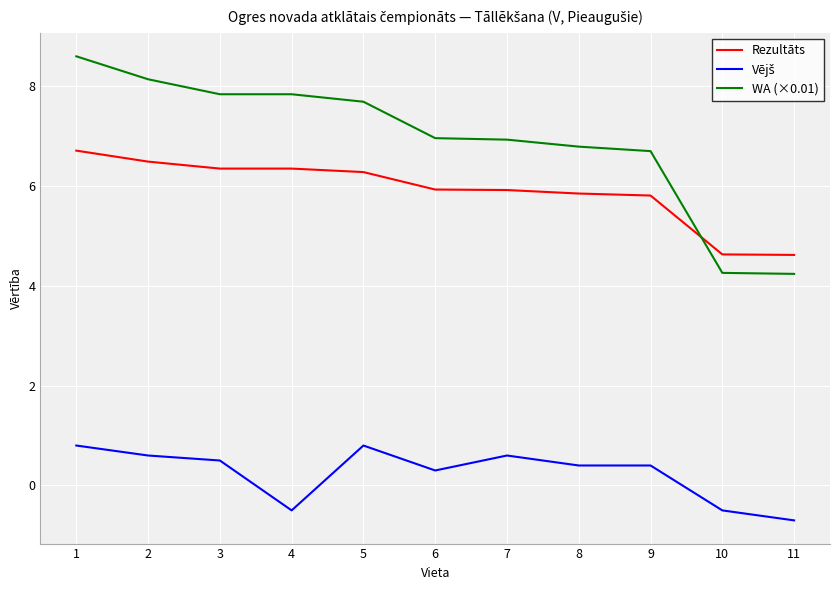

What is the total value across all series at 2?

15.2